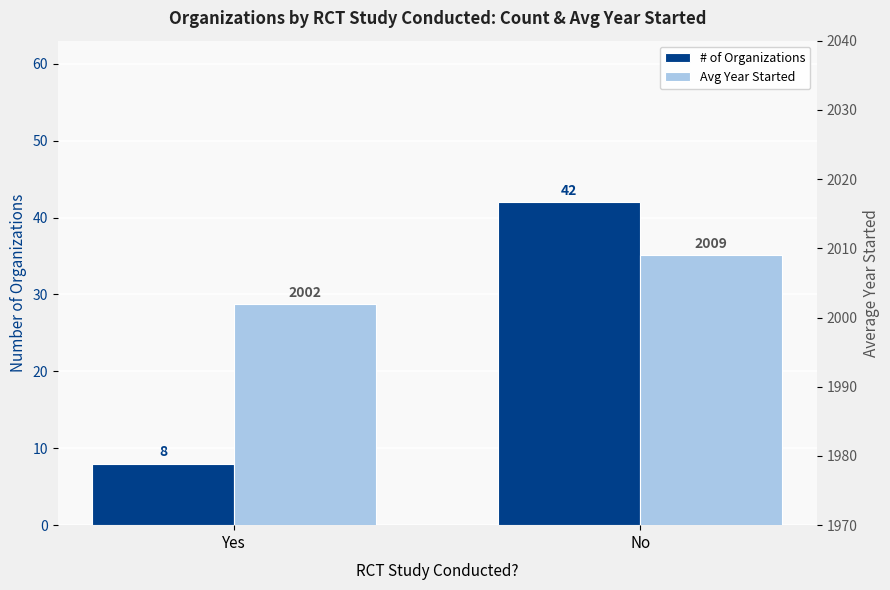

What is the spread (max minus min) of values at No?

1967